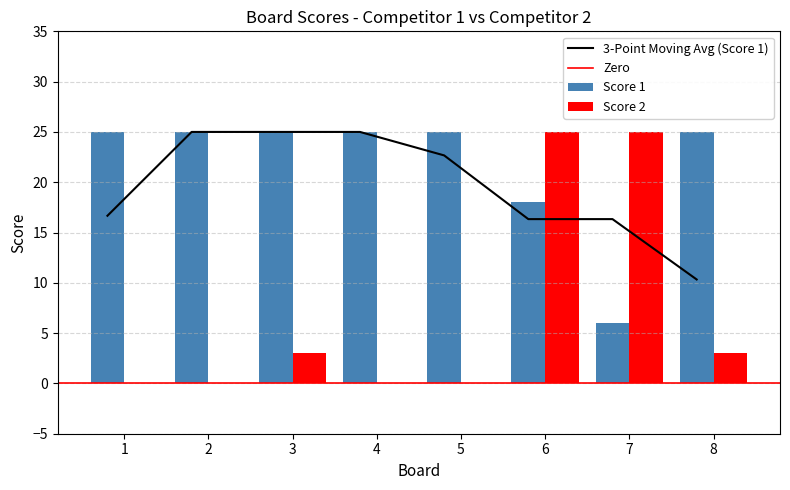

Between 2 and 6, which is larger?

2